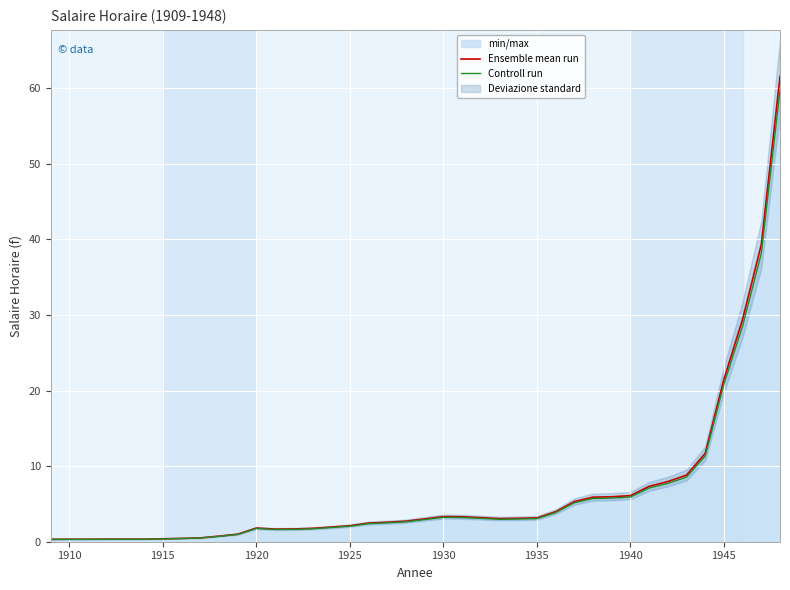

What is the value of the Ensemble mean run point at the 24th from the left?

3.2